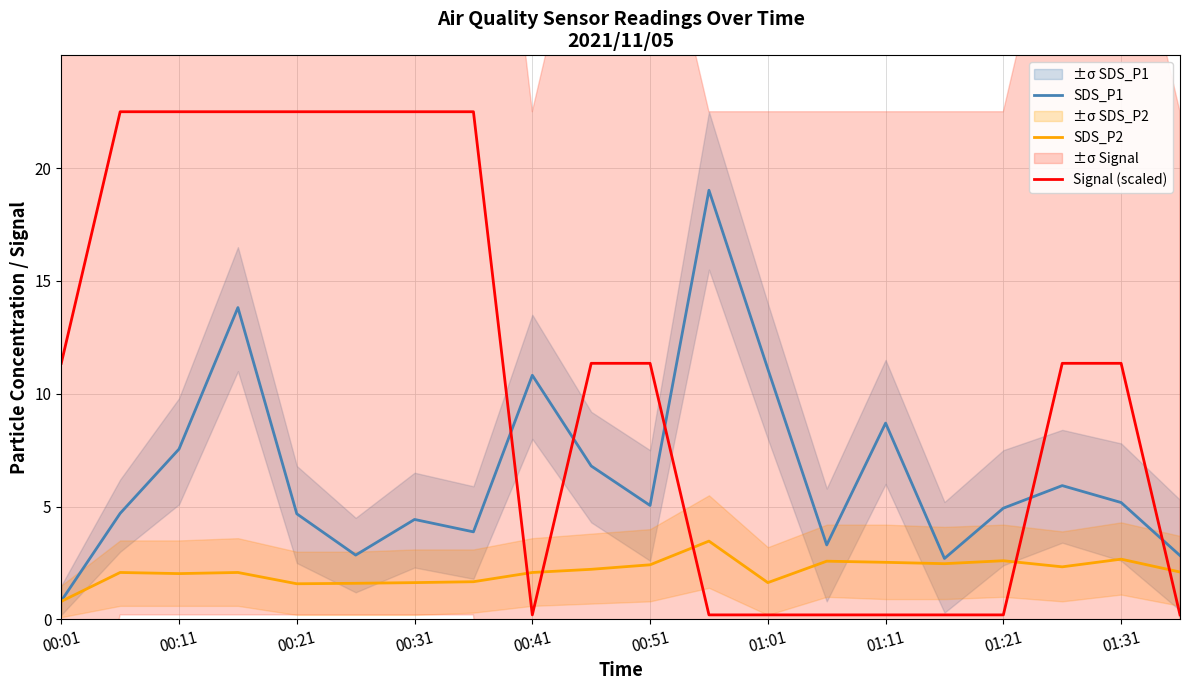

Is the value of Signal (scaled) at 00:31 greater than the value of SDS_P2 at 00:21?

Yes